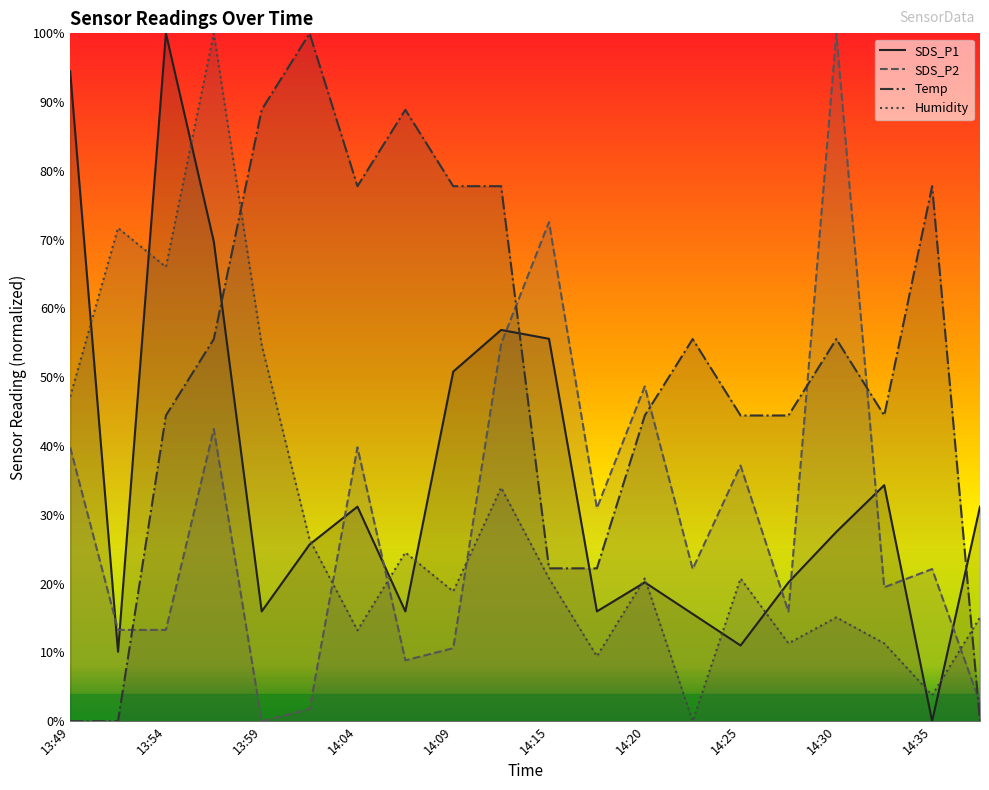

Is the value of Temp at 13:49 greater than the value of SDS_P1 at 14:02?

No